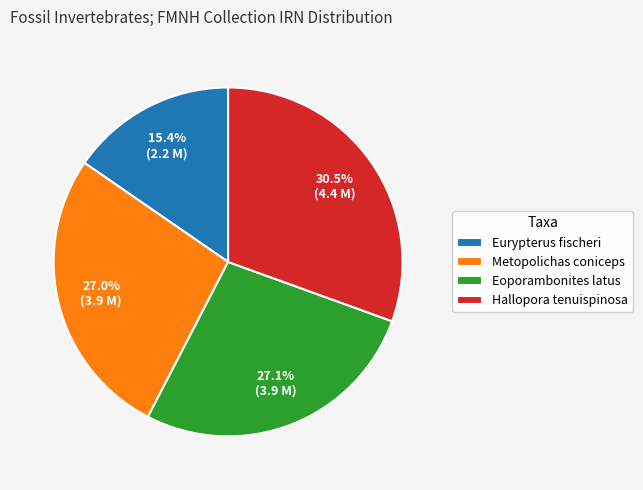

To the nearest percent, what percentage of the pie is Eoporambonites latus?

27%